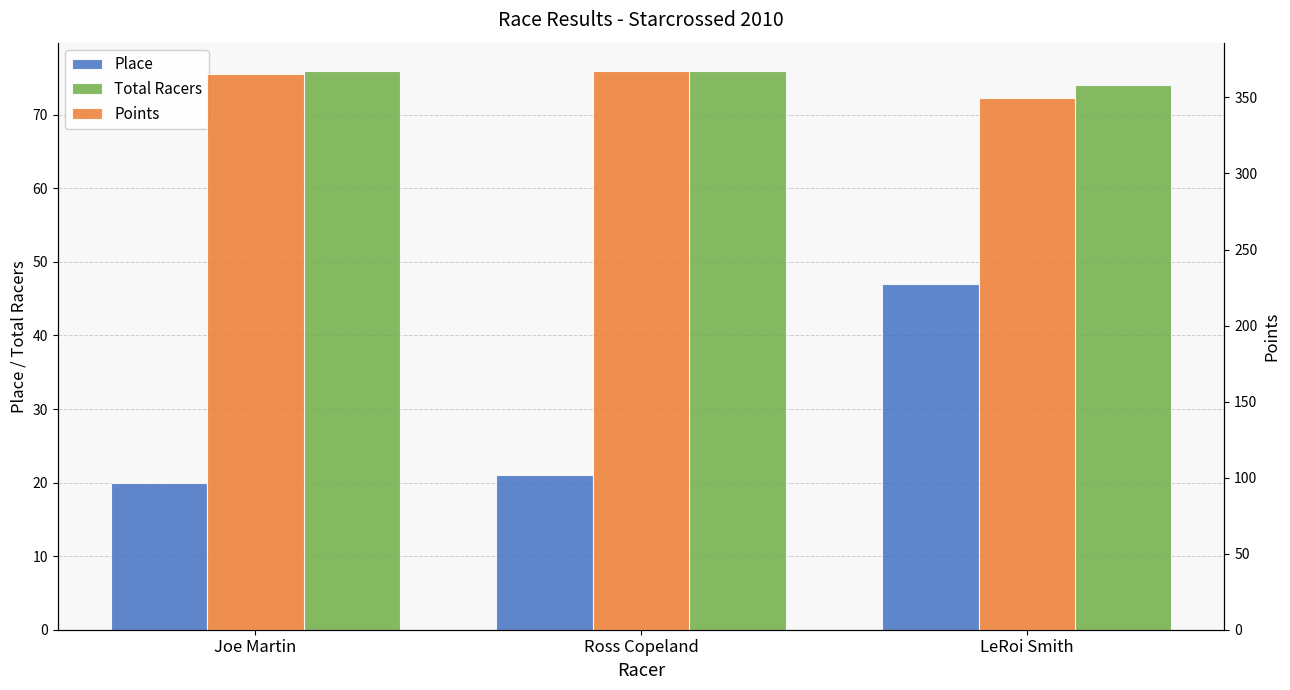

Rank the series by their maximum value, from lowest to highest.

Place, Total Racers, Points